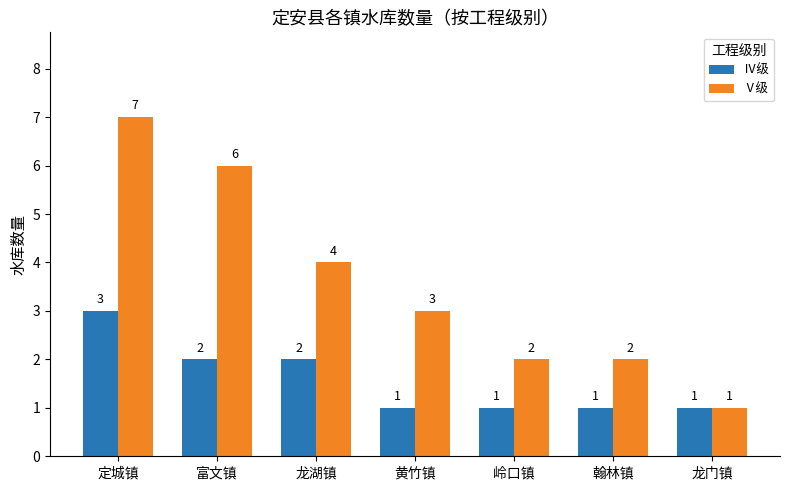

What is the label of the 4th bar from the left?

黄竹镇